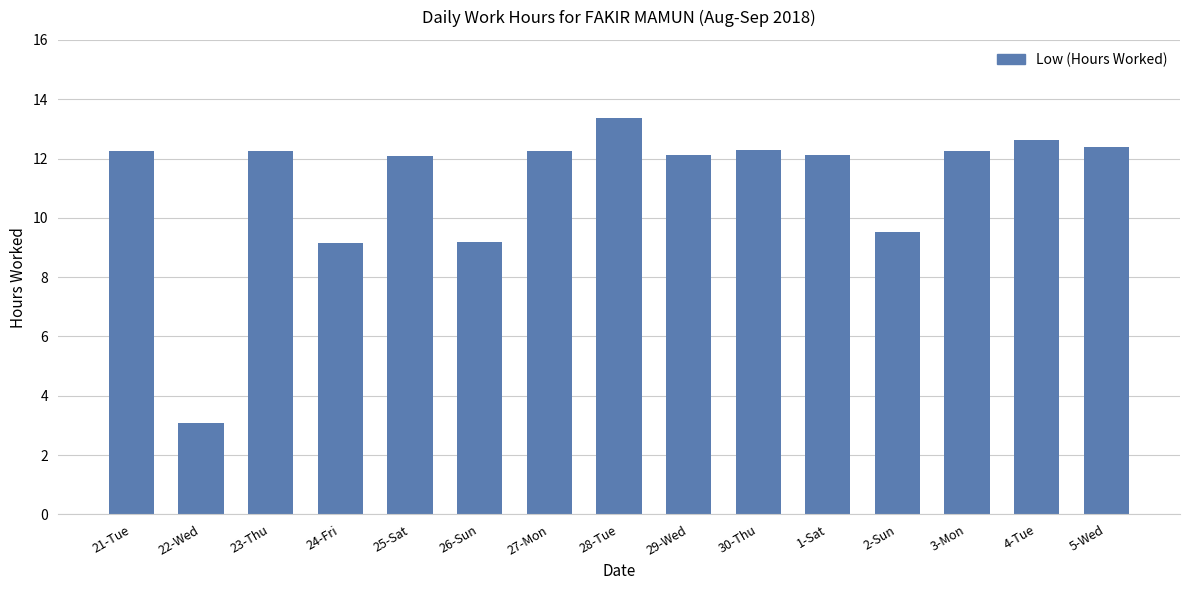

True or false: the data shows 12.3 at 27-Mon.

True